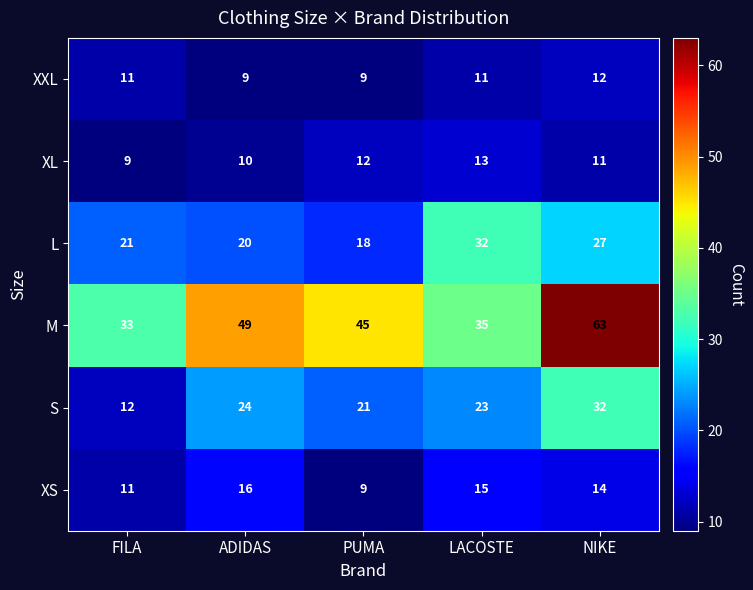

What is the spread (max minus min) of values at LACOSTE?

24